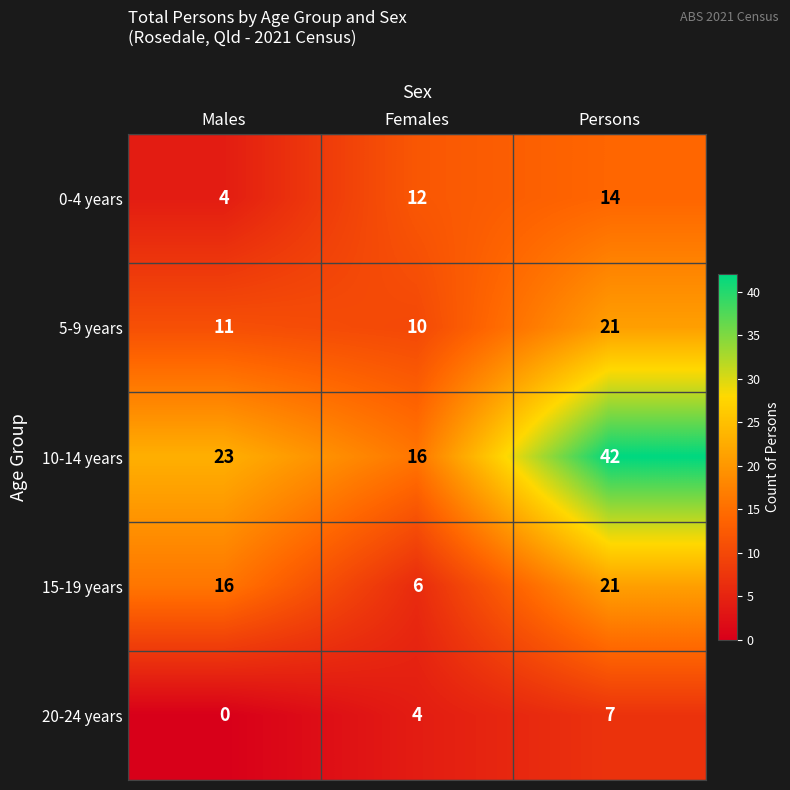

Which series has the largest total across all categories?

10-14 years